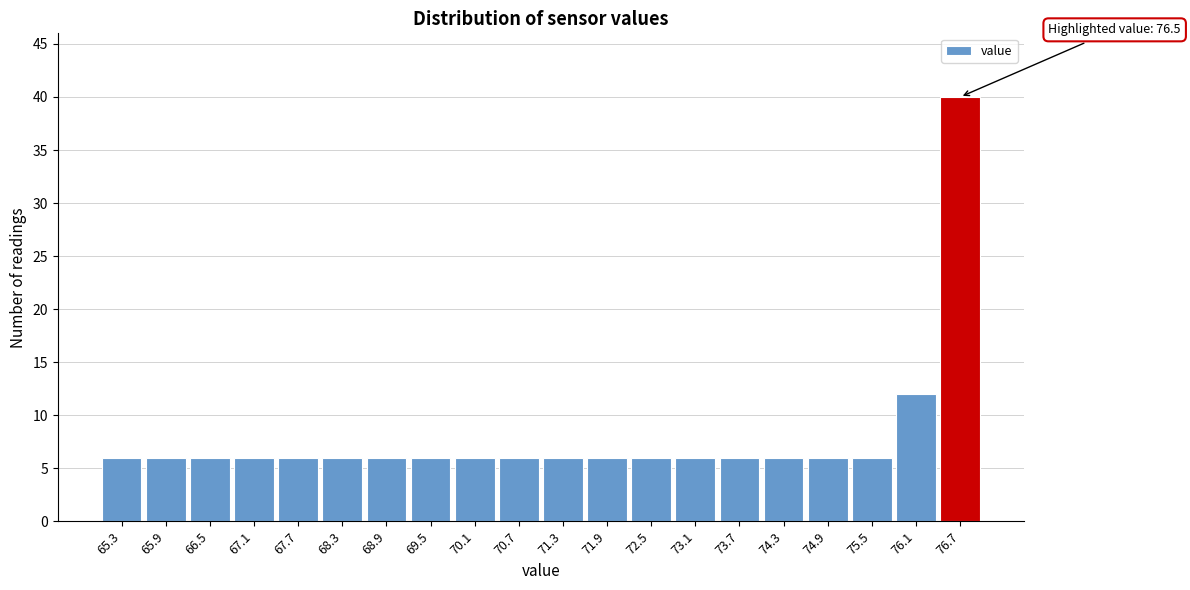

Over which range of the x-axis is the bar tallest?

76.4 to 77.0